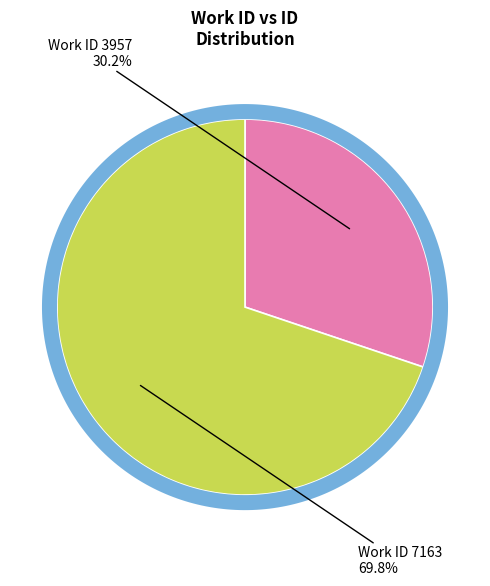

Which slice is the largest?

7163